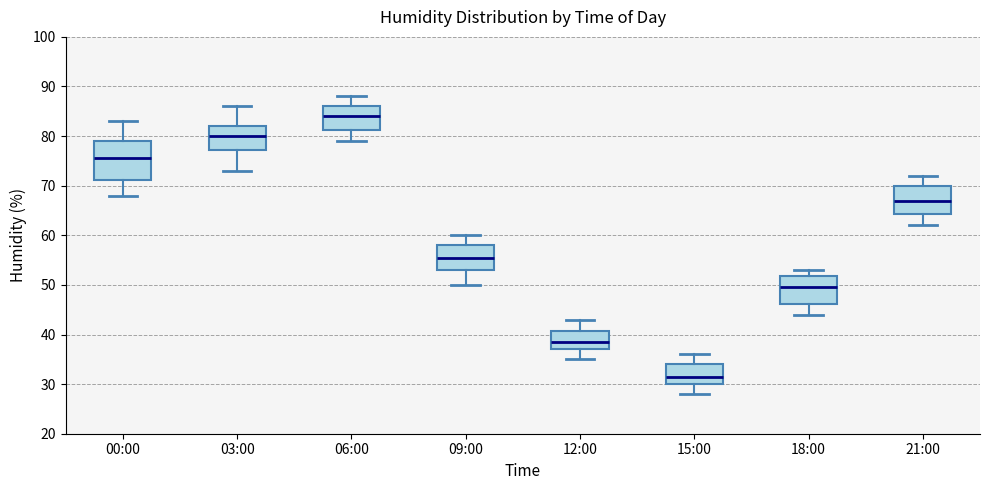

Where does the median line of the box for 06:00 sit on the y-axis? The values are not printed on the chart, so give them approximately, as read against the axis.

84